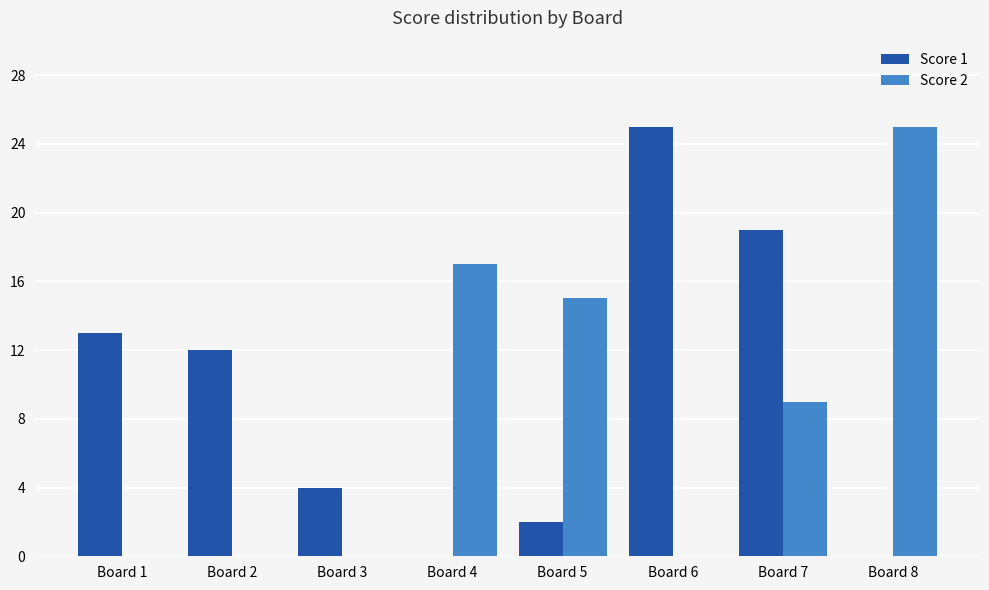

Reading left to right, extract all data points from this chart.

Score 1: 13	12	4	0	2	25	19	0
Score 2: 0	0	0	17	15	0	9	25